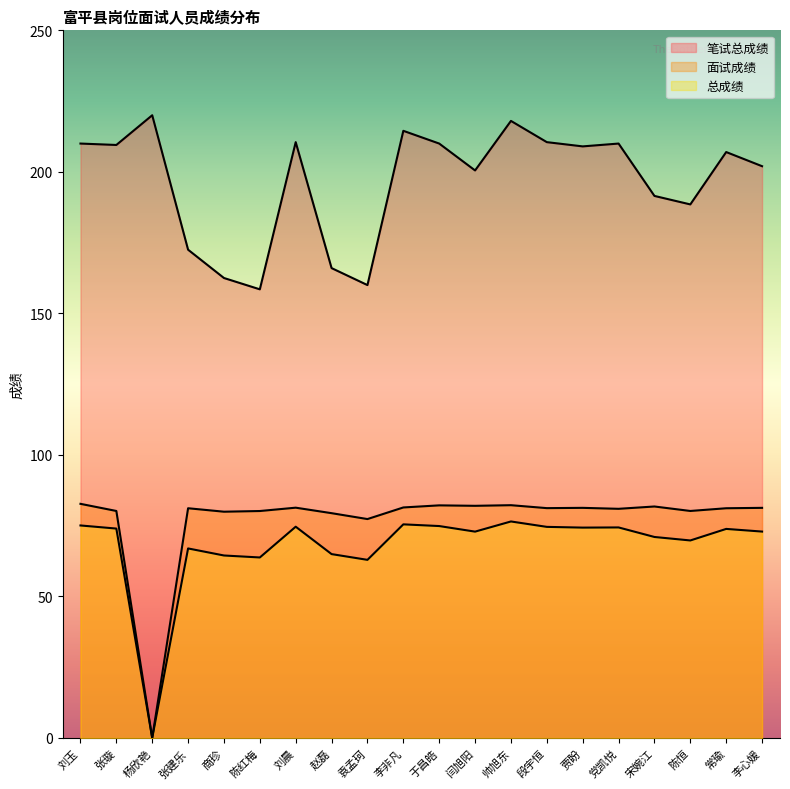

How many data points does each series have?

20